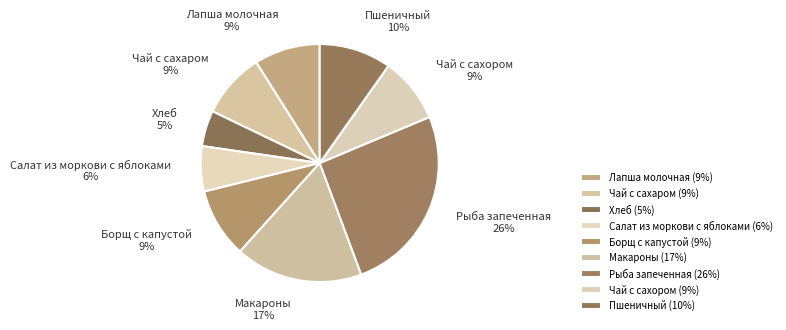

To the nearest percent, what is the difference between the Чай с сахаром and Рыба запеченная slice percentages?

17%